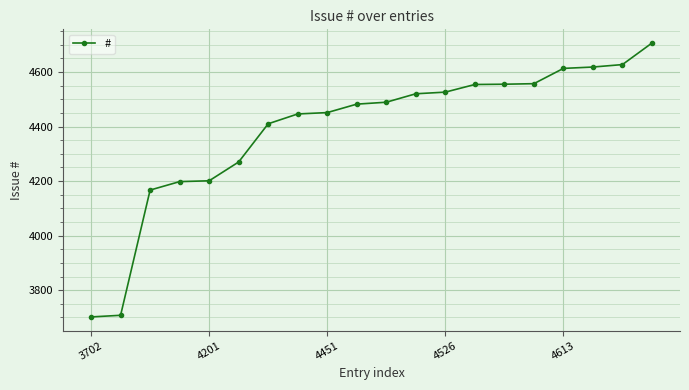

What is the smallest value displayed?

3702